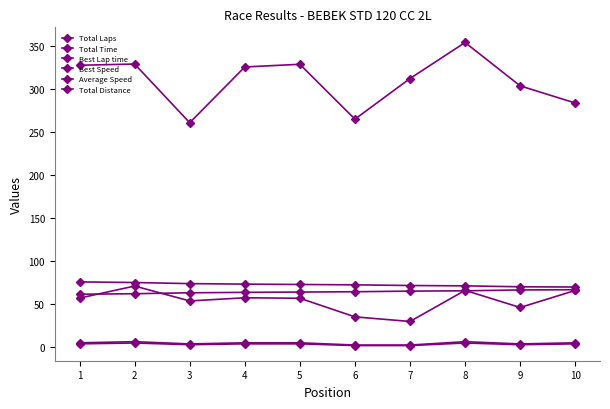

Which series has the widest spread of values?

Total Time